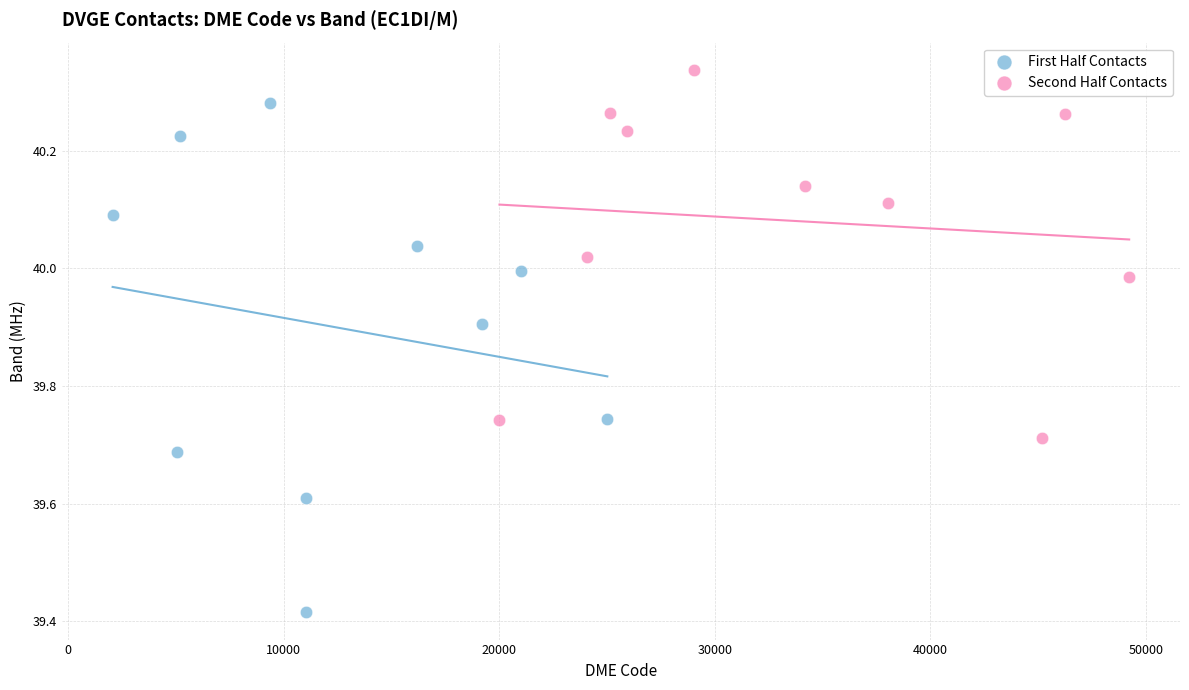

Which series has the widest spread of Y values?

First Half Contacts